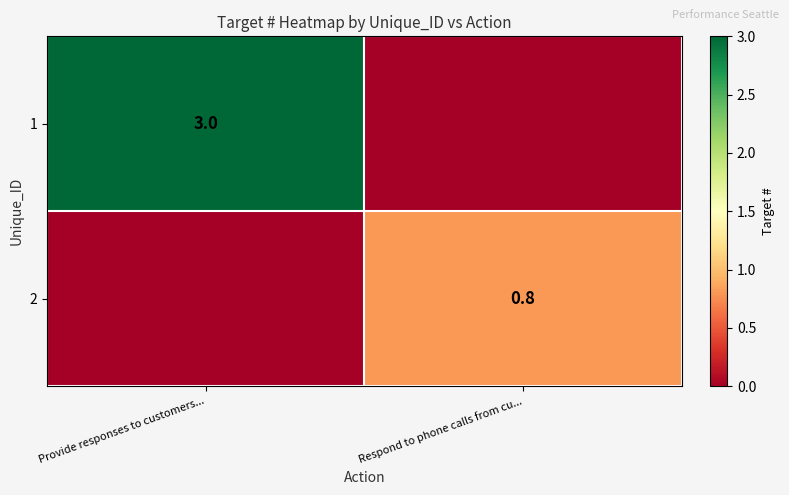

The 2 series shows 0.5 at Respond to phone calls from cu.... True or false?

False